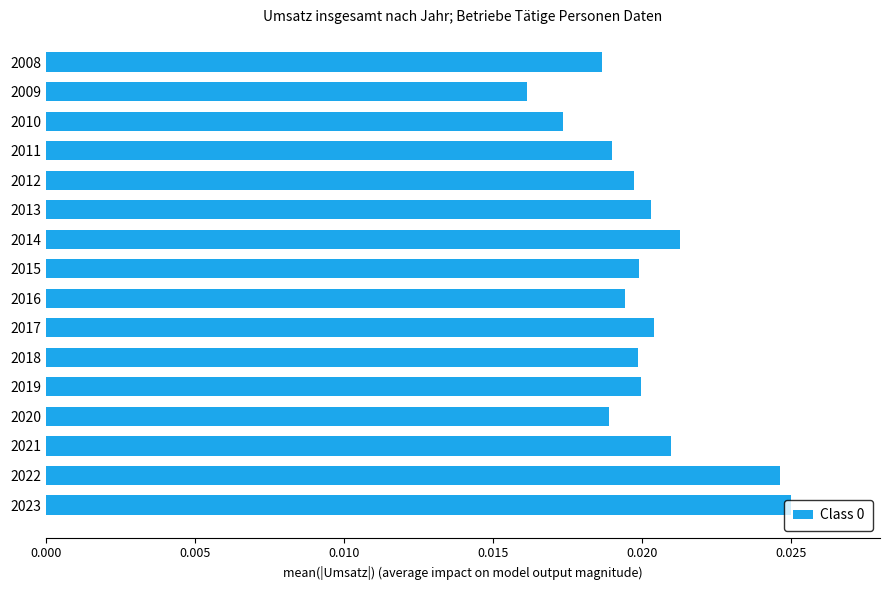

Which has a higher value, 2014 or 2008?

2014